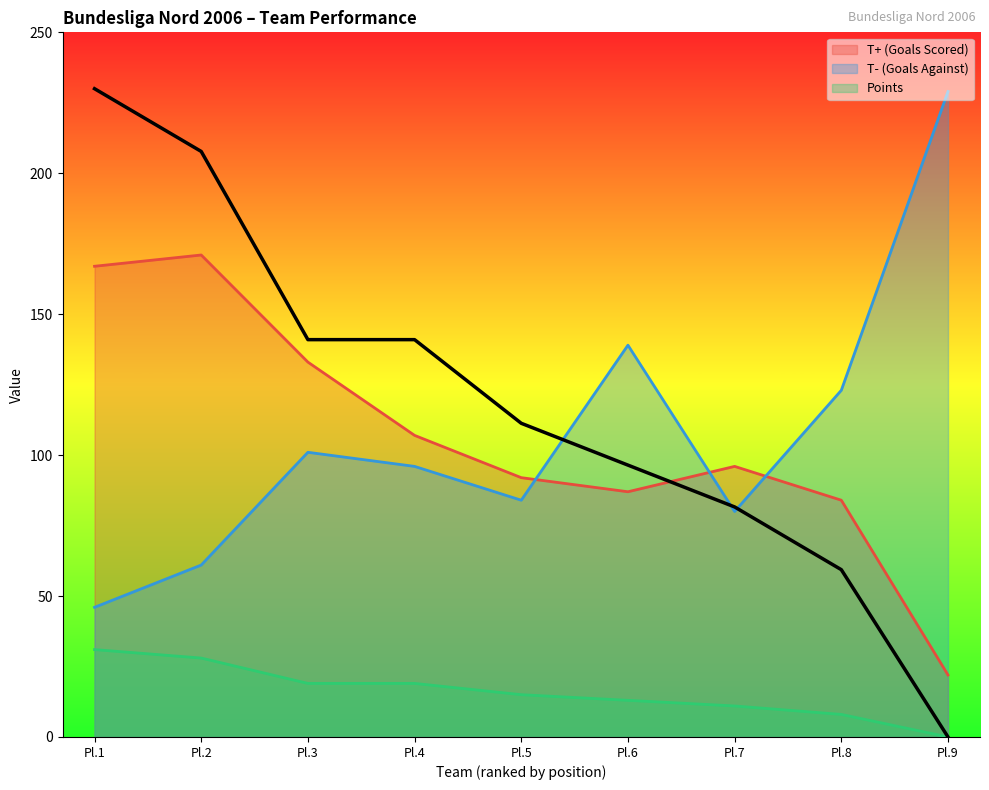

What are all the series names shown in the legend?

T+ (Goals Scored), T- (Goals Against), Points